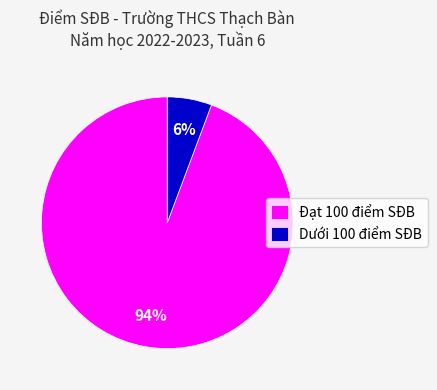

To the nearest percent, what percentage of the pie is Đạt 100 điểm SĐB?

94%